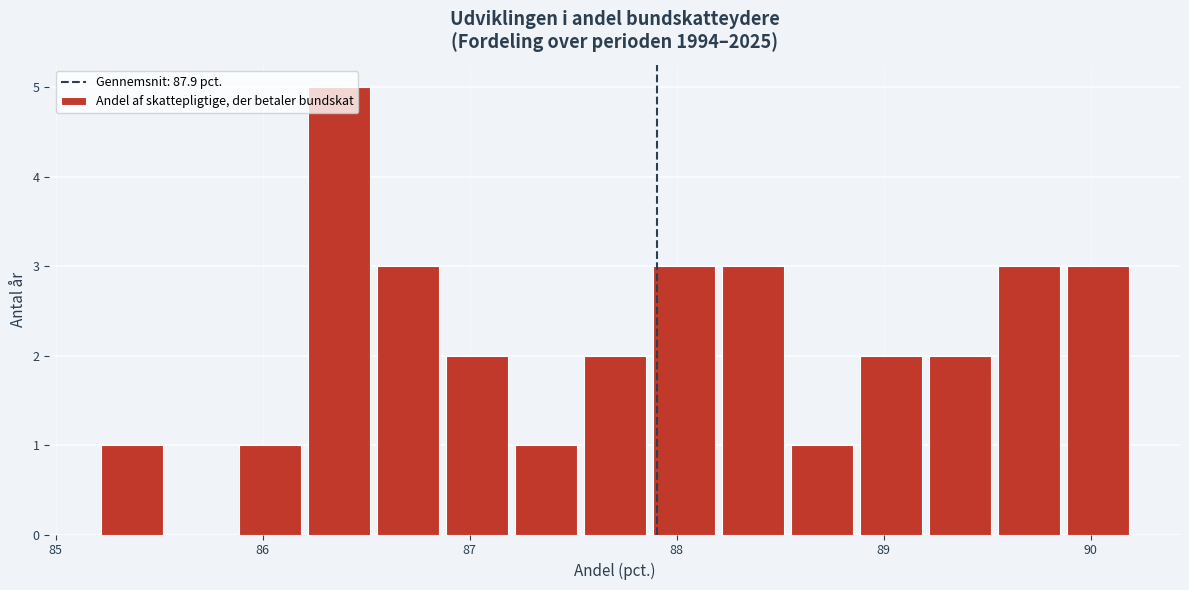

Around what value on the x-axis is the tallest bar? Give the approximate position of its centre, as read against the axis.

86.4